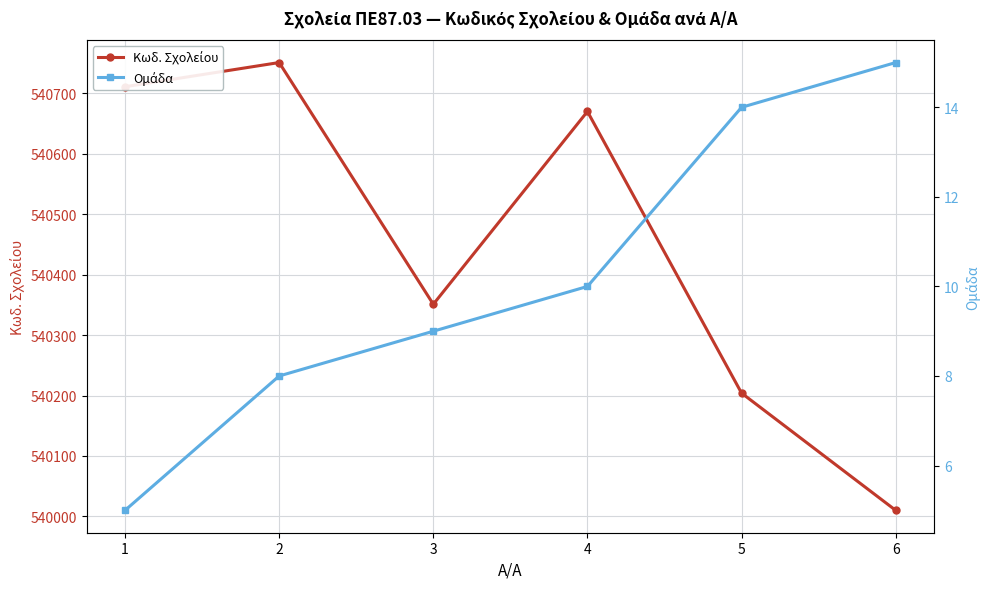

How many distinct data groups are displayed?

2